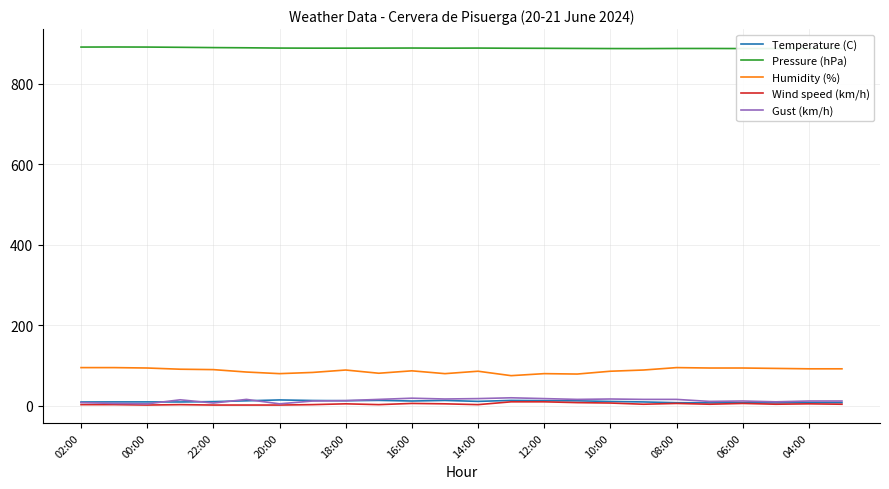

What is the greatest value displayed?

891.6